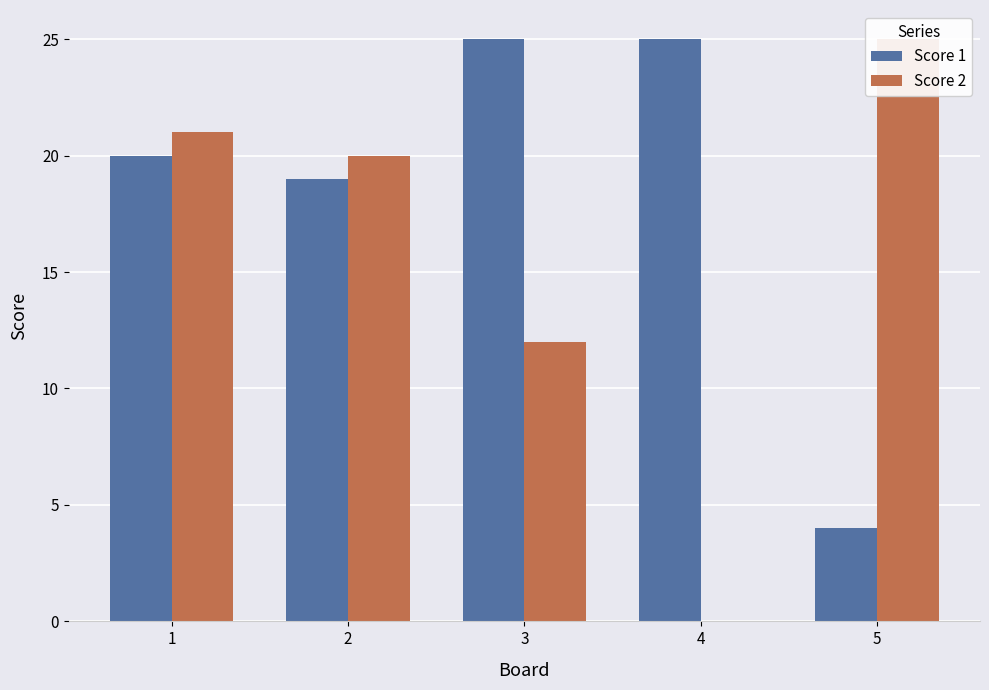

Rank the series at 4 from highest to lowest value.

Score 1, Score 2